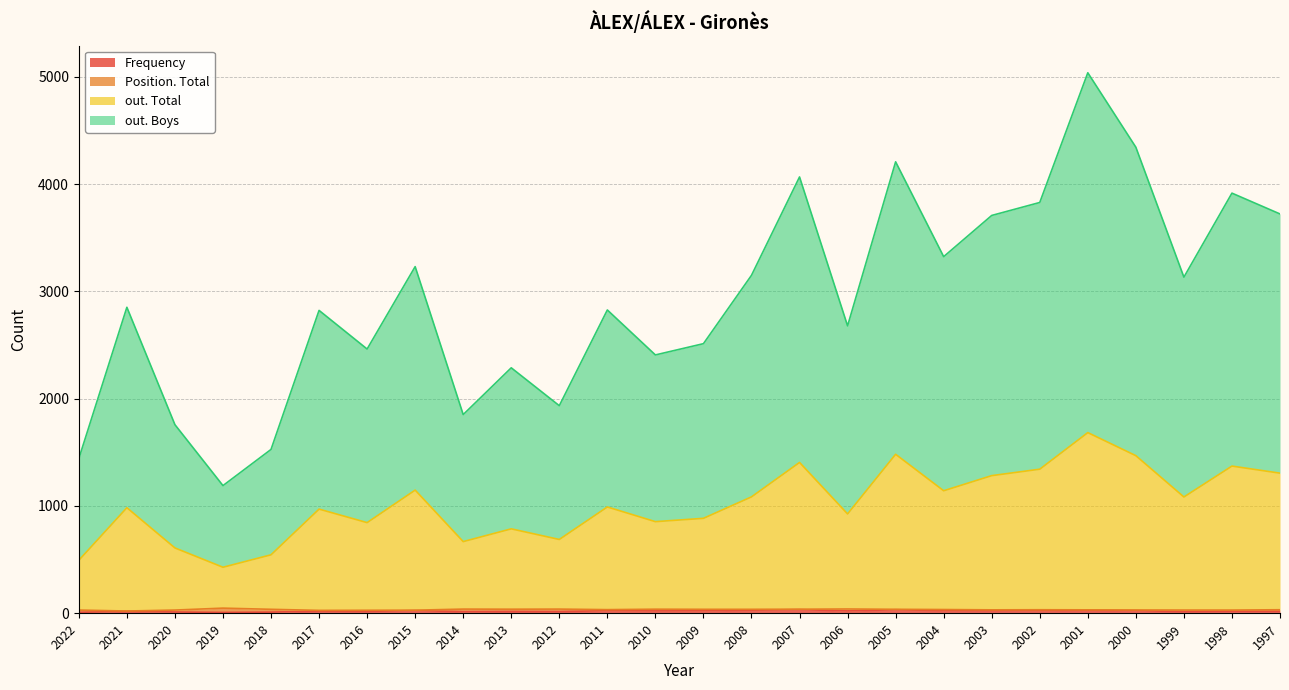

How many interior local valleys does the out. Total series have?

8